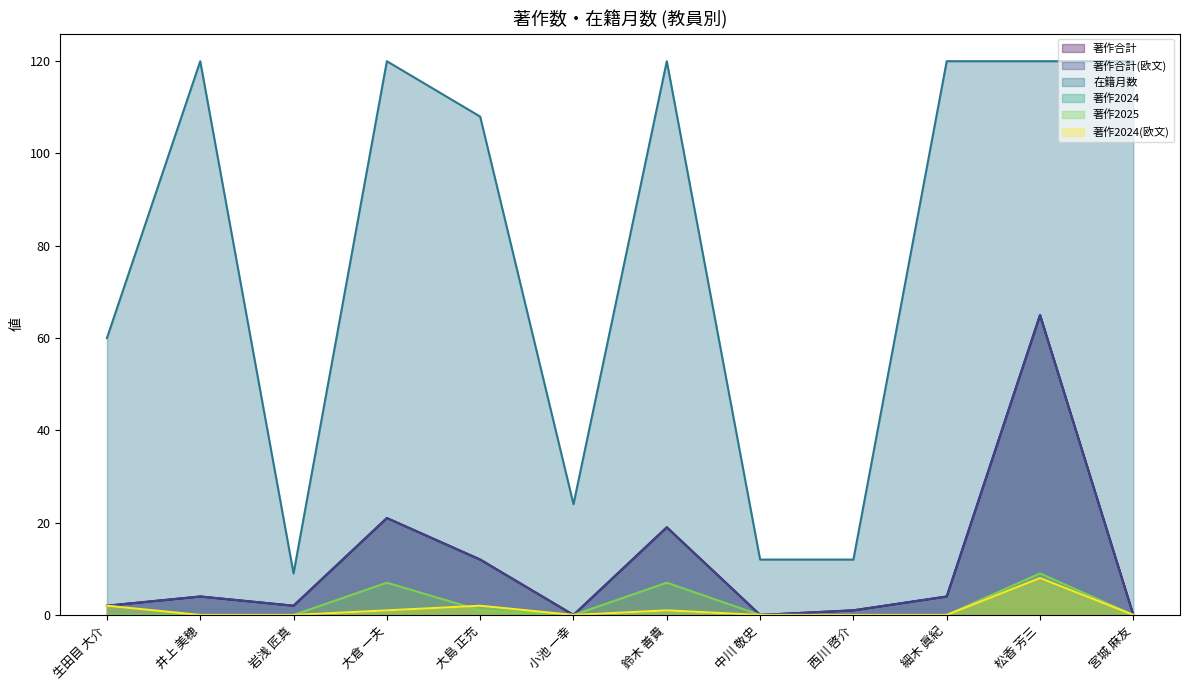

What is the total value across all series at 大島 正充?

137